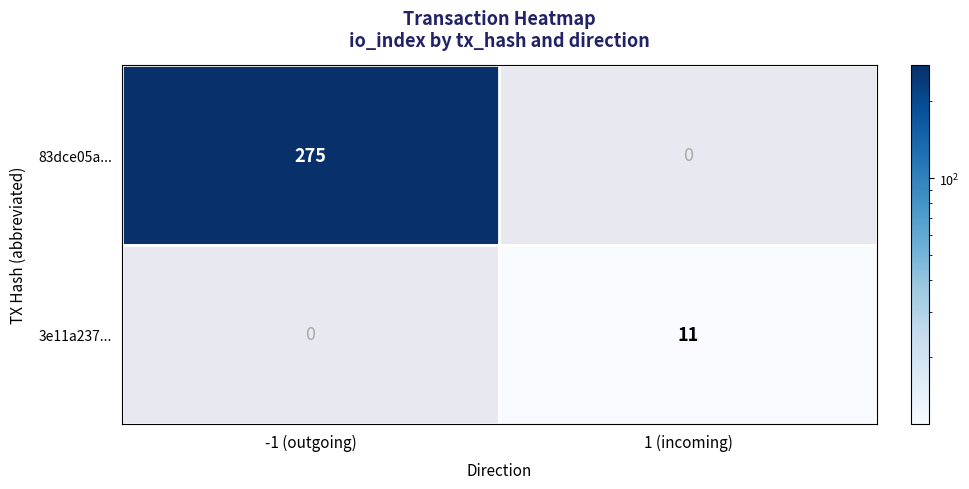

The value of 3e11a237... at 1 (incoming) is 11. True or false?

True